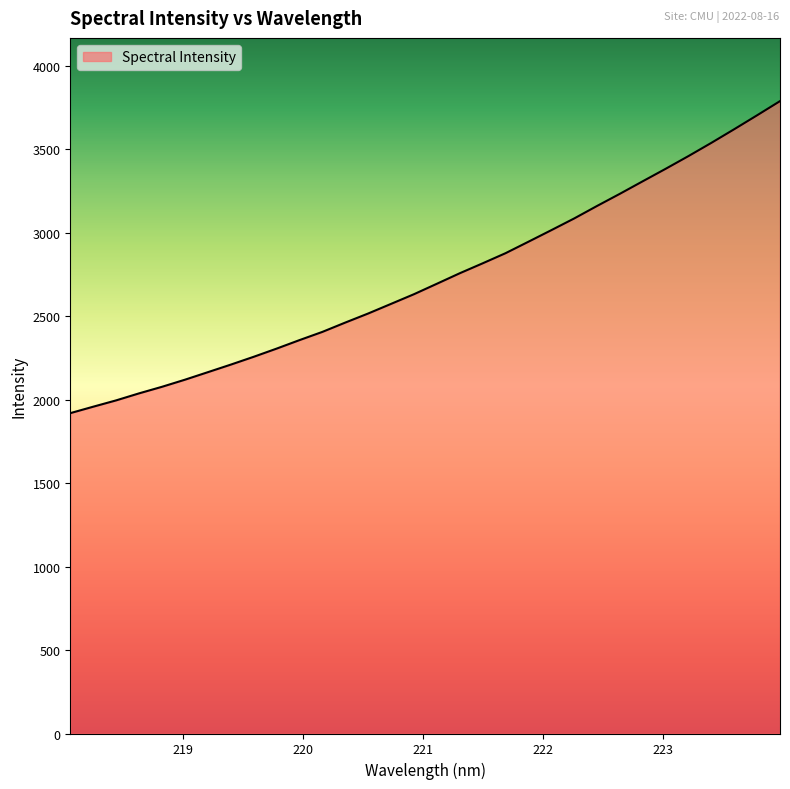

What is the maximum value shown in the chart?

3787.7